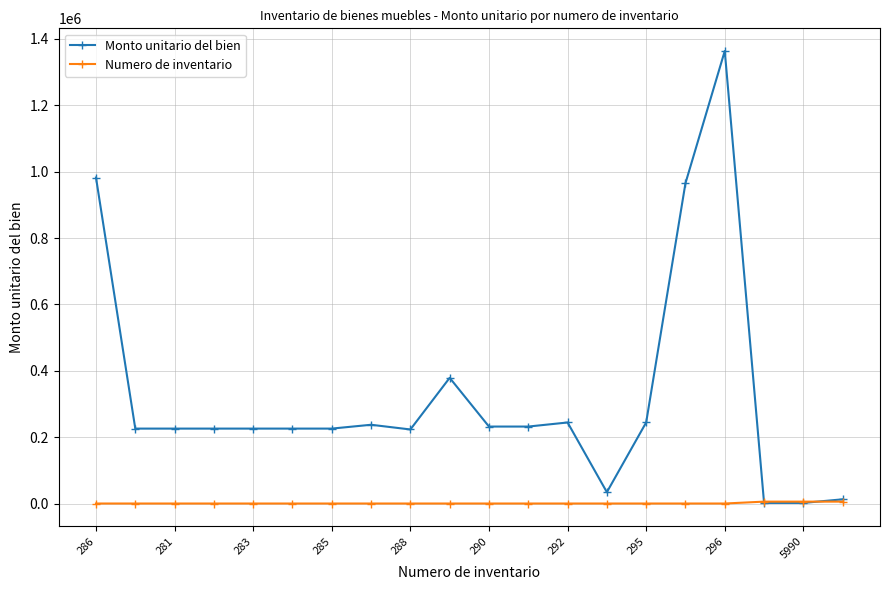

What is the value of the Monto unitario del bien point at the 5th from the left?

226034.5